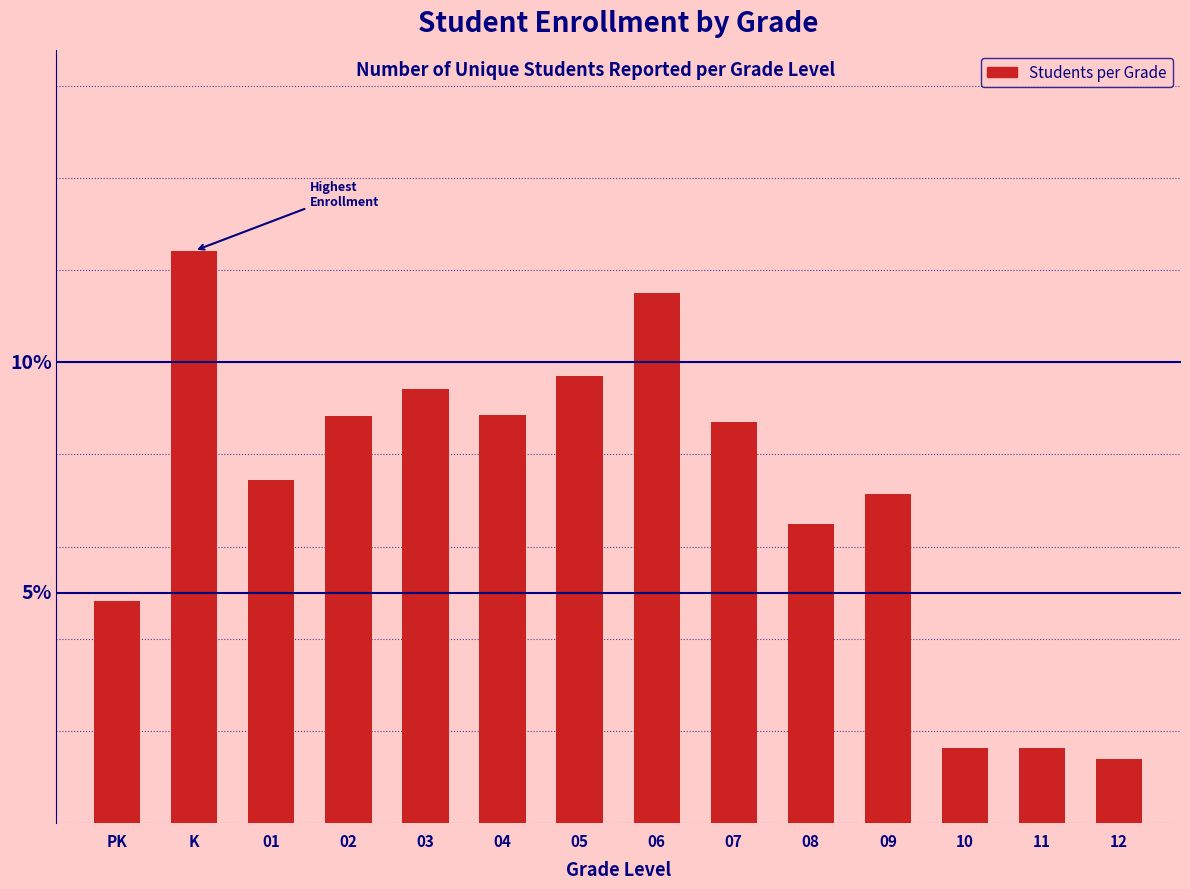

Does the chart contain any negative values?

No